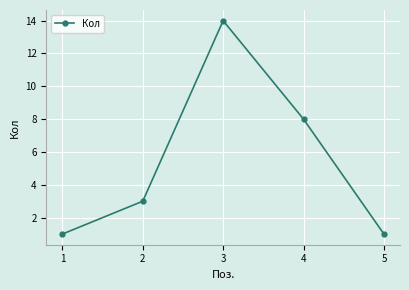

The chart shows a value of 2 at 5. True or false?

False